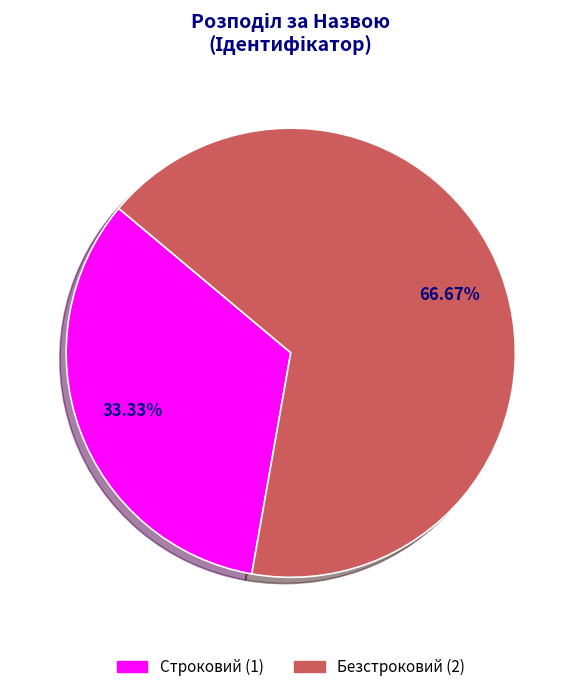

To the nearest percent, what is the combined percentage of Строковий and Безстроковий?

100%